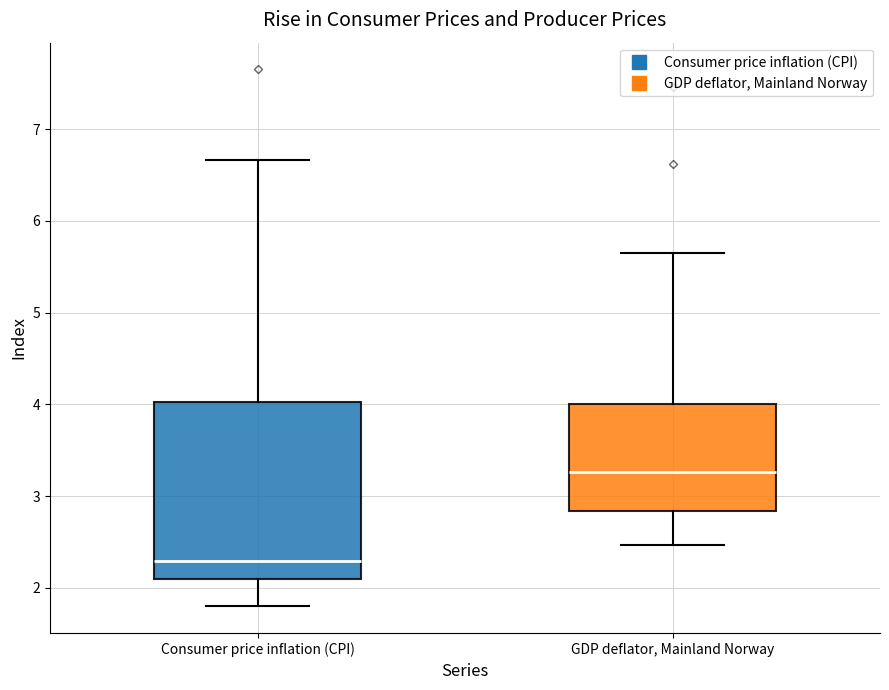

Which box's median line is the highest?

GDP deflator, Mainland Norway